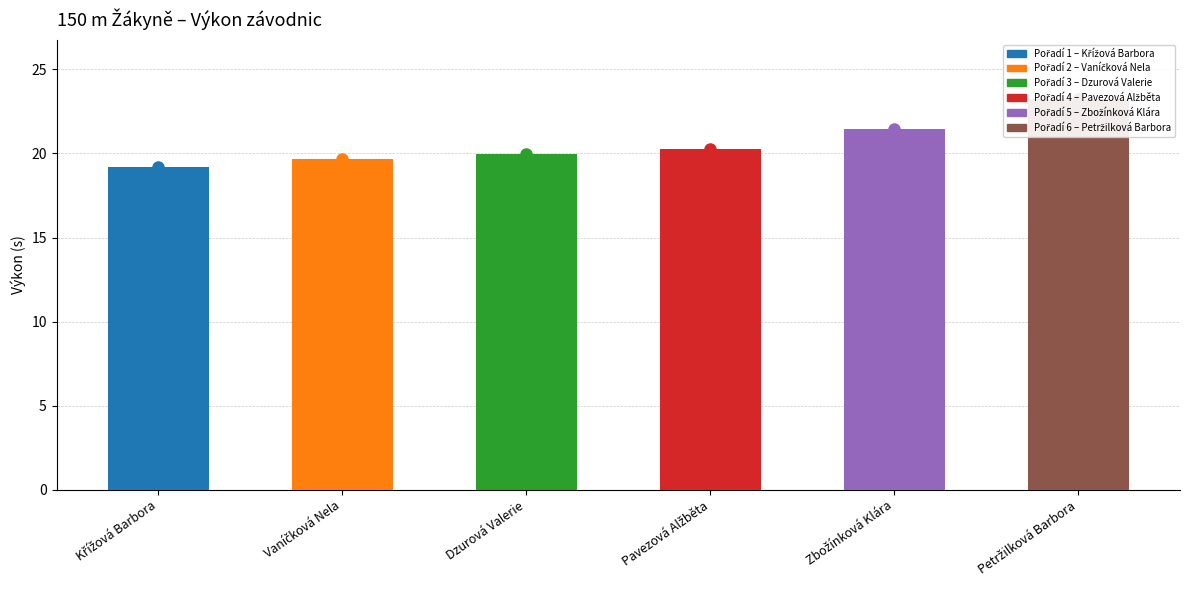

Does the chart contain stacked bars?

No